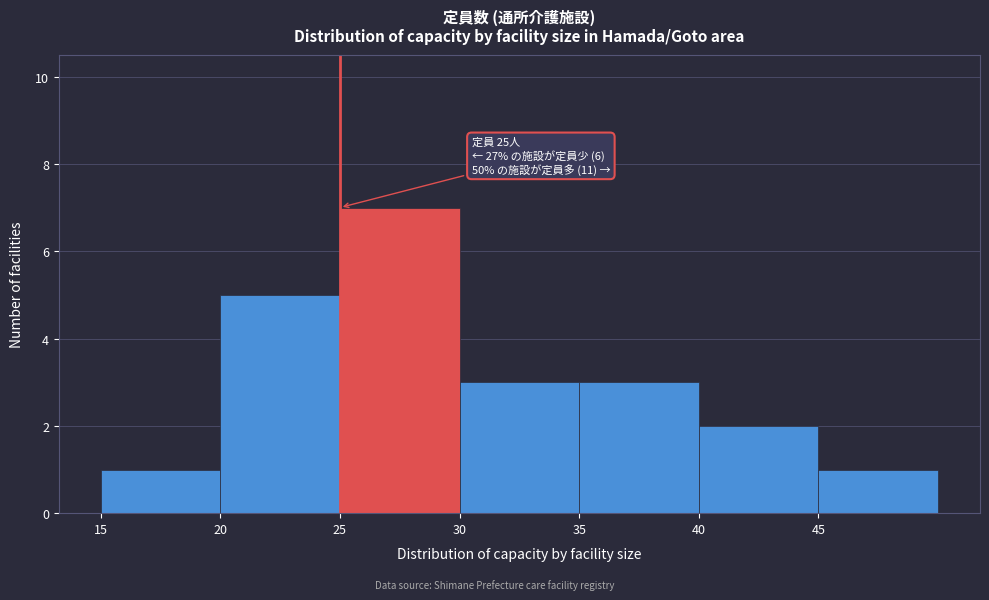

Which range on the x-axis has the tallest bar?

25 to 30